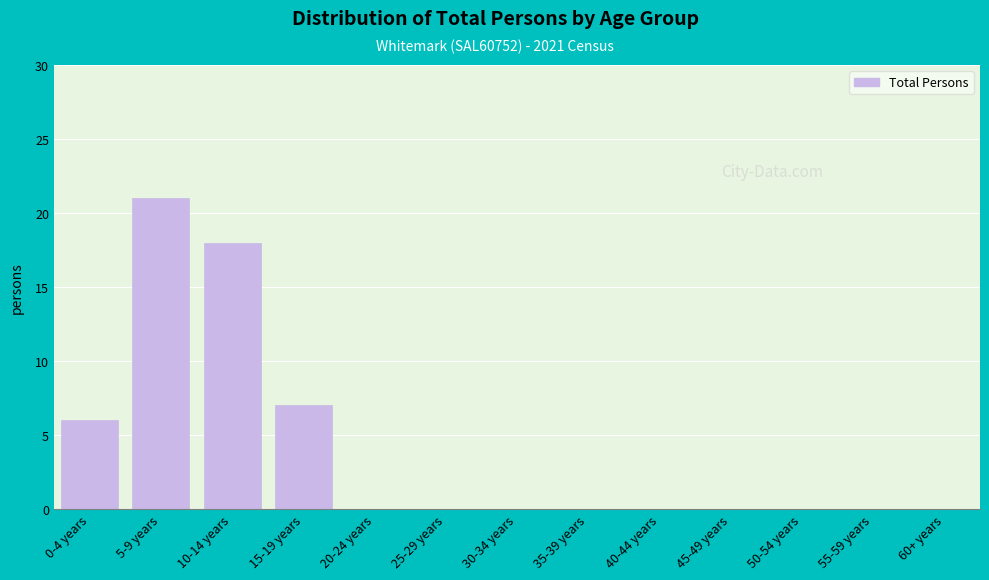

Reading right to left, transcribe all the data shown in this chart.

60+ years=0	55-59 years=0	50-54 years=0	45-49 years=0	40-44 years=0	35-39 years=0	30-34 years=0	25-29 years=0	20-24 years=0	15-19 years=7	10-14 years=18	5-9 years=21	0-4 years=6